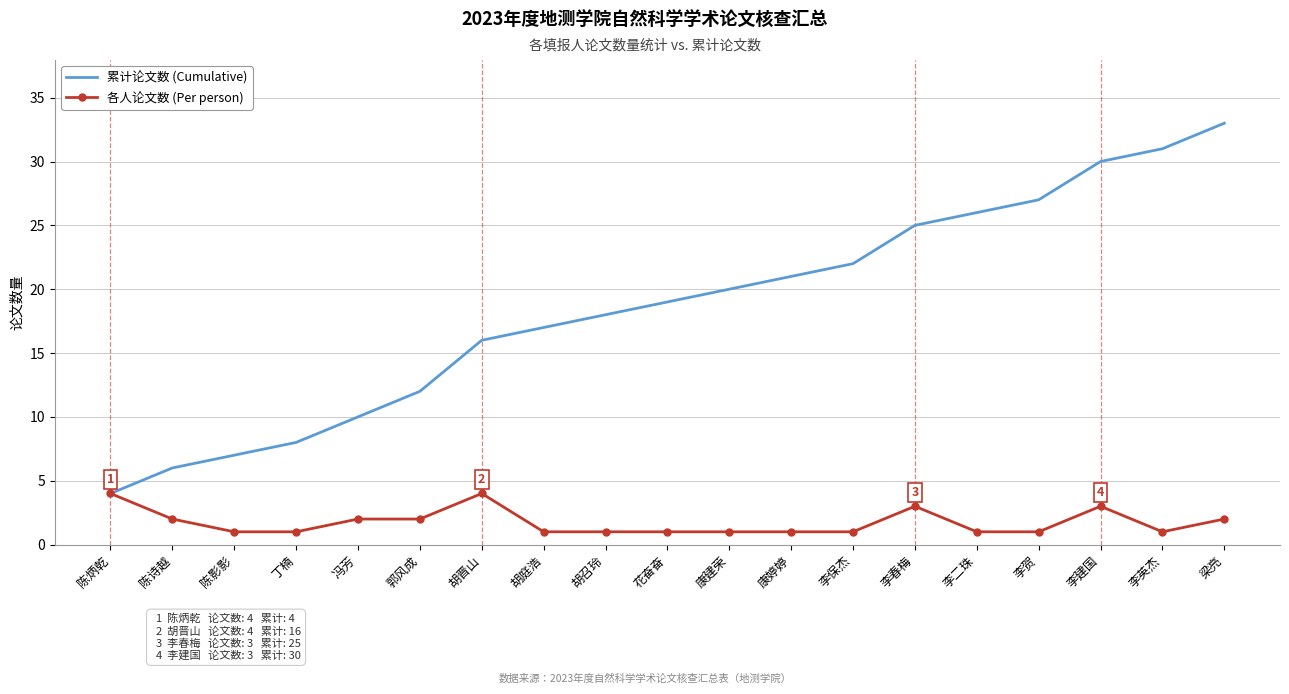

Count the 各人论文数 (Per person) values in the range 1 to 2.

15